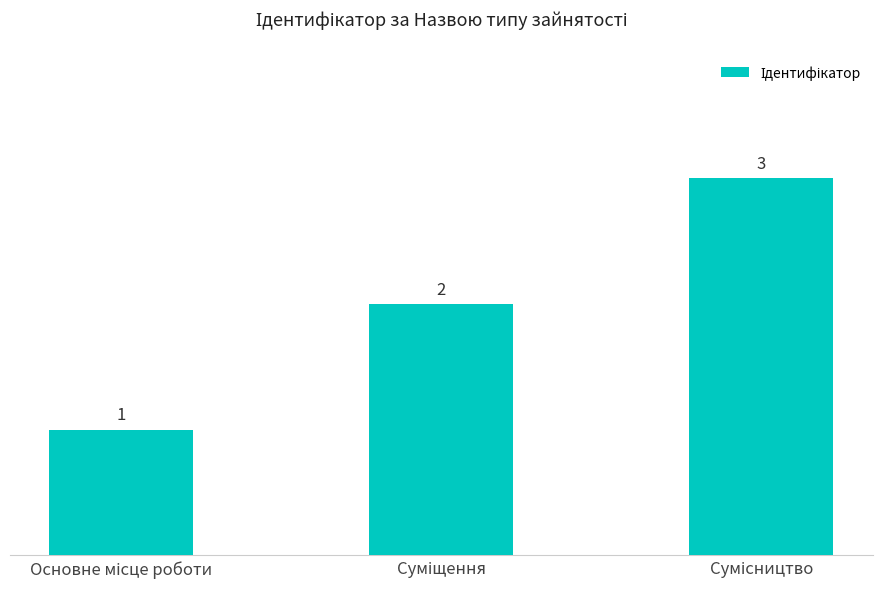

What is the greatest value displayed?

3